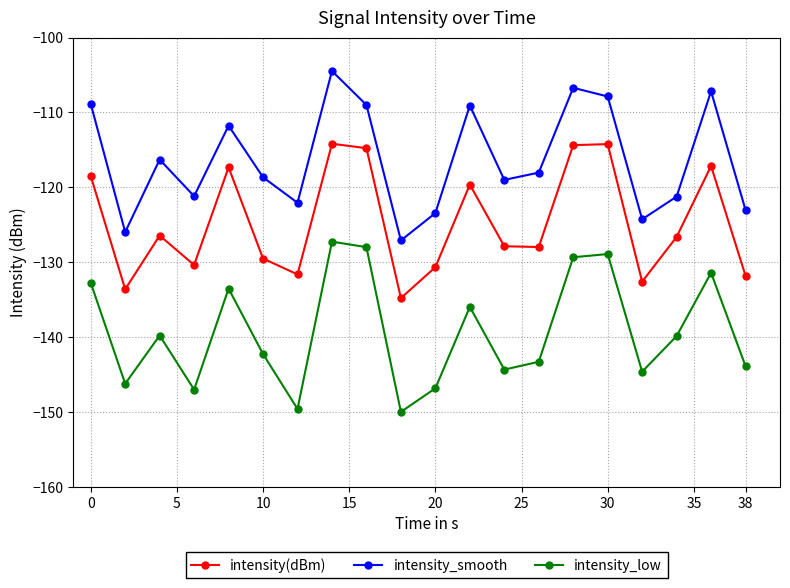

Does the chart display data point markers on the line(s)?

Yes